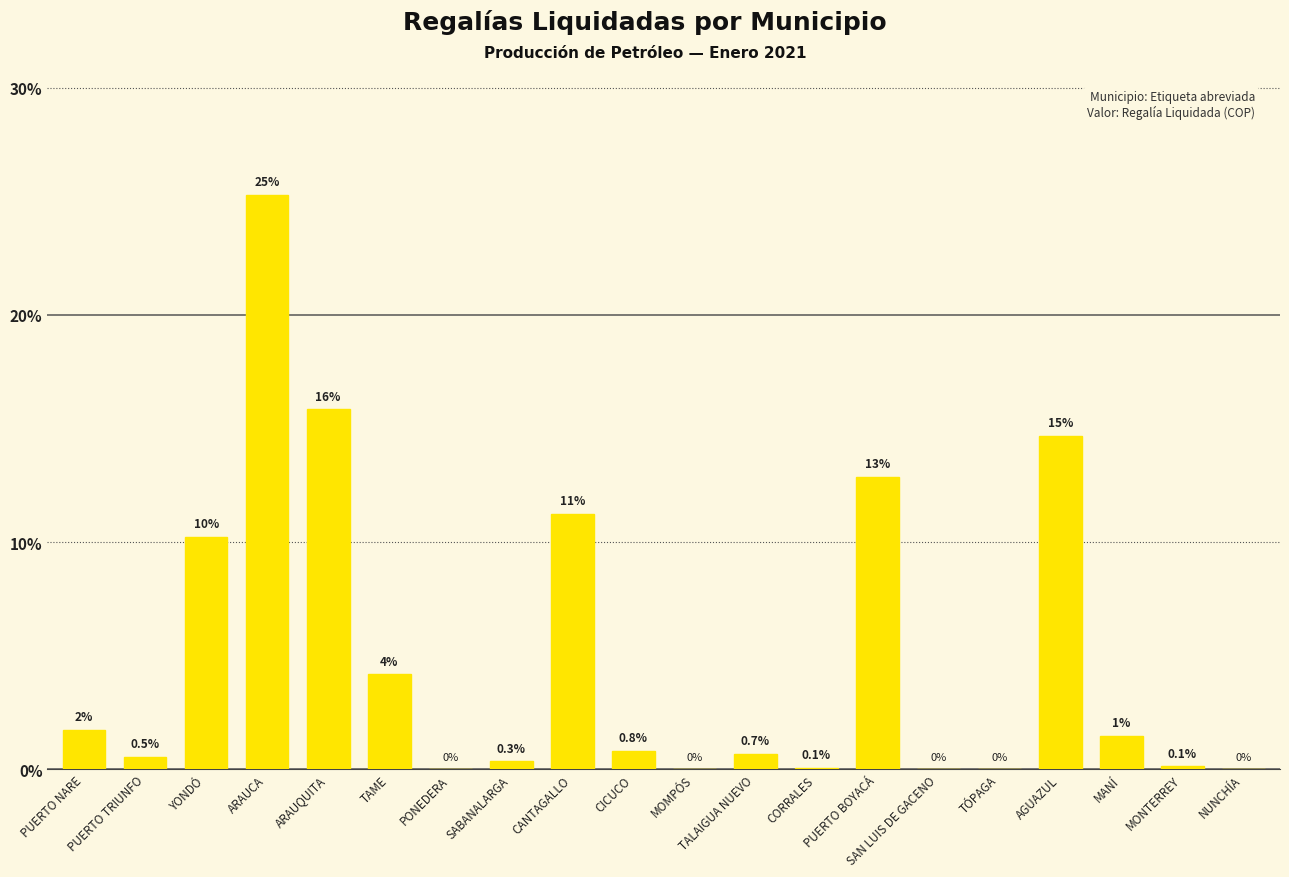

Which has a higher value, PUERTO NARE or CICUCO?

PUERTO NARE